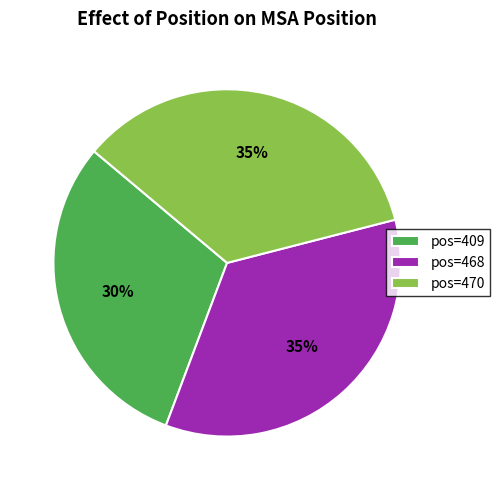

Which slice is the smallest?

pos=409